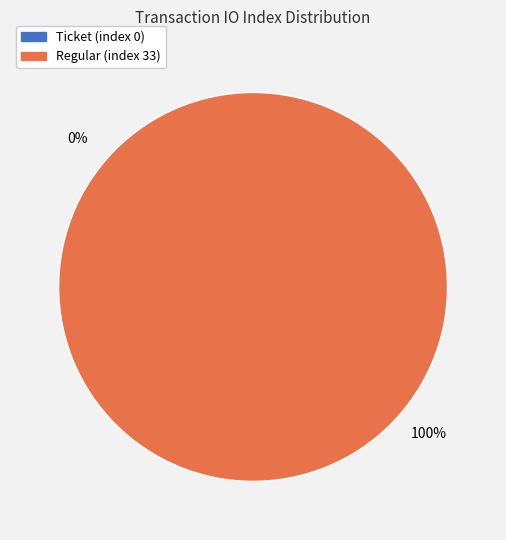

Between Ticket (index 0) and Regular (index 33), which is larger?

Regular (index 33)